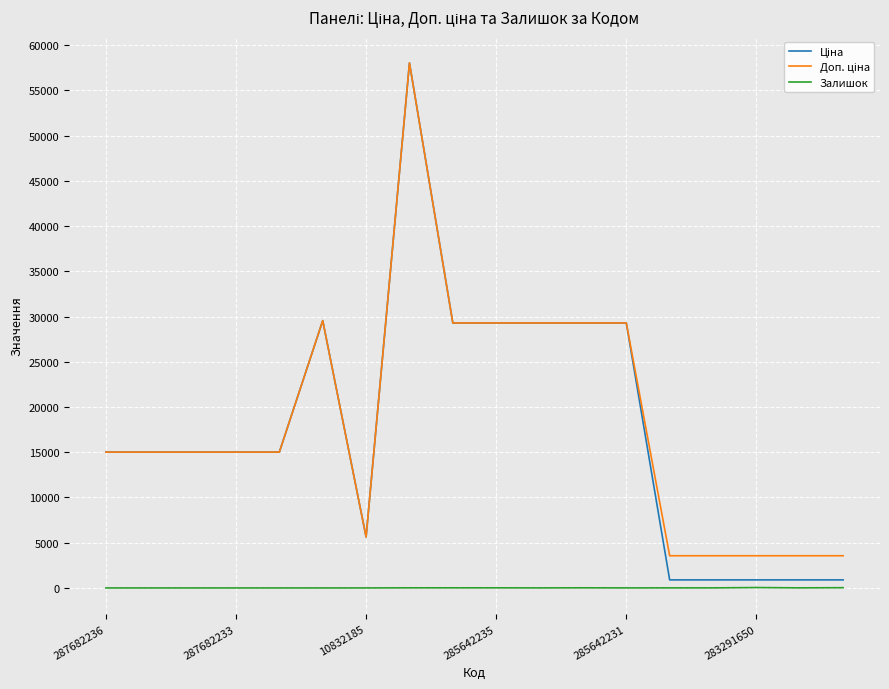

What is the greatest value displayed?

58037.0